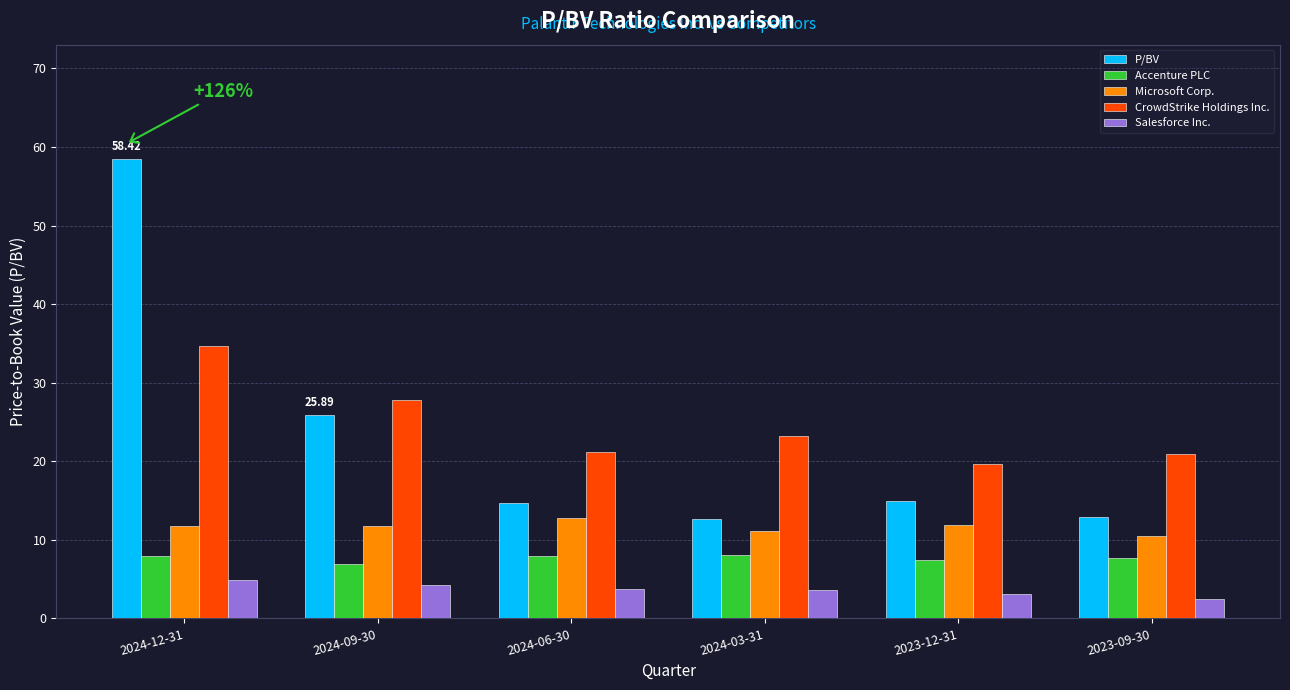

Are the bars grouped side by side (vs. stacked)?

Yes